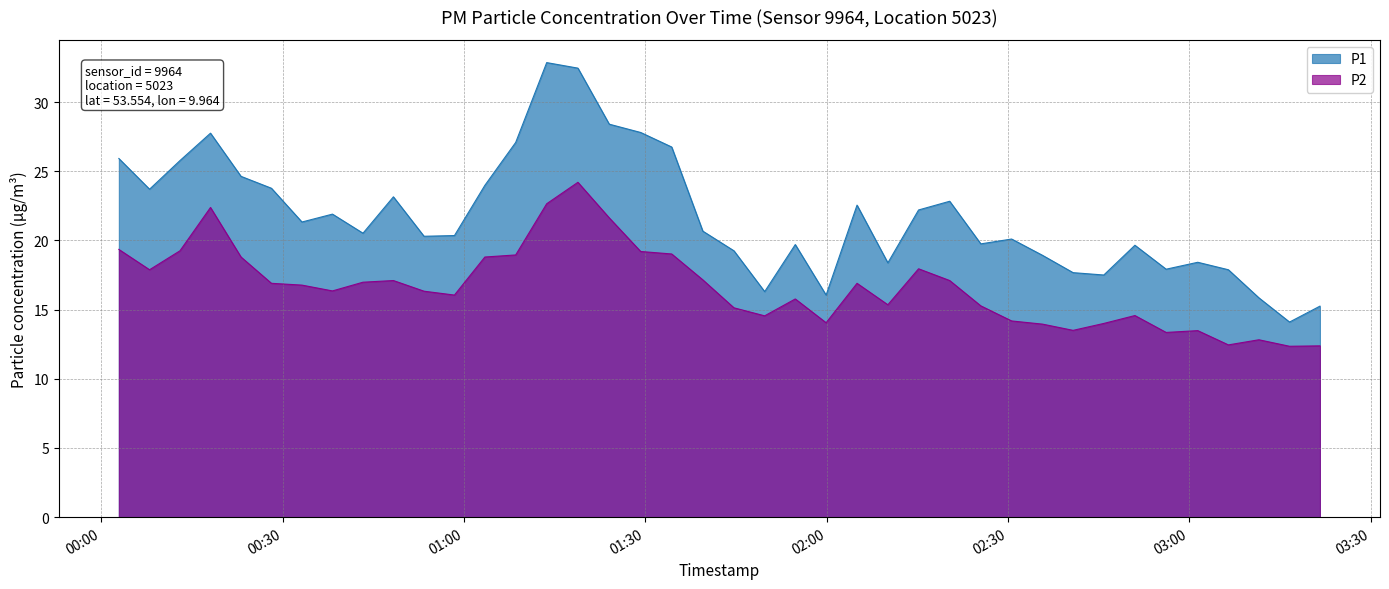

At 2022-10-23T01:34:22, list the series in order from smallest to largest.

P2, P1